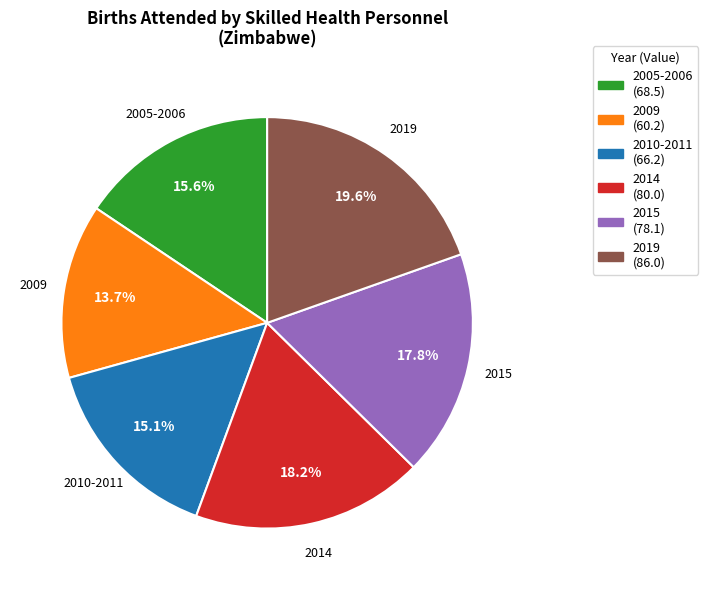

Do 2010-2011 and 2014 together represent more than half of the pie?

No